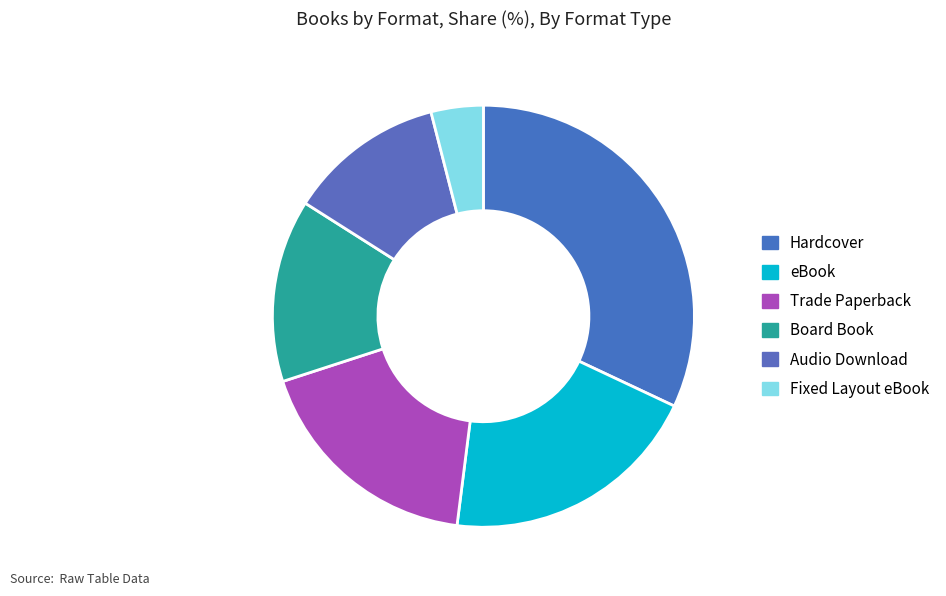

Count the number of slices in the pie.

6